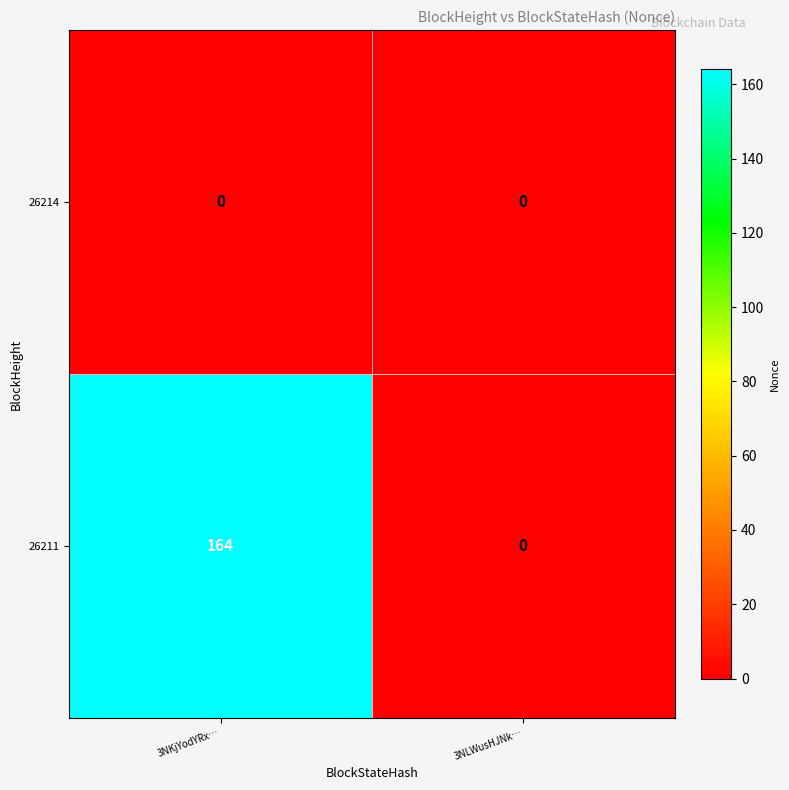

How many series are shown in this chart?

2